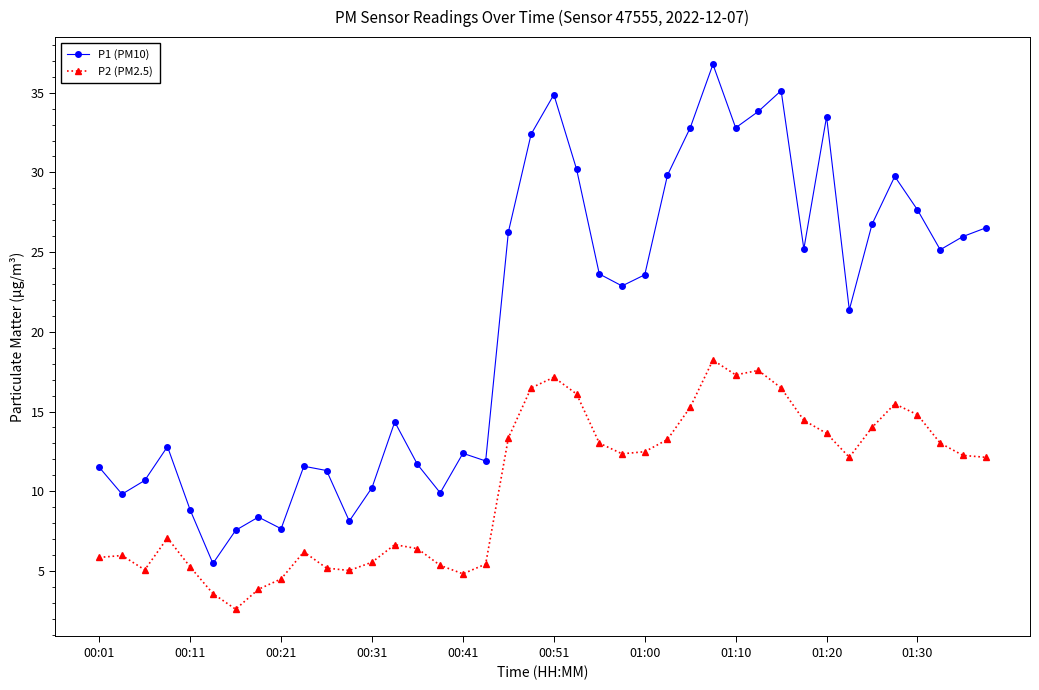

True or false: P2 (PM2.5) has more than 1 interior local peaks.

True